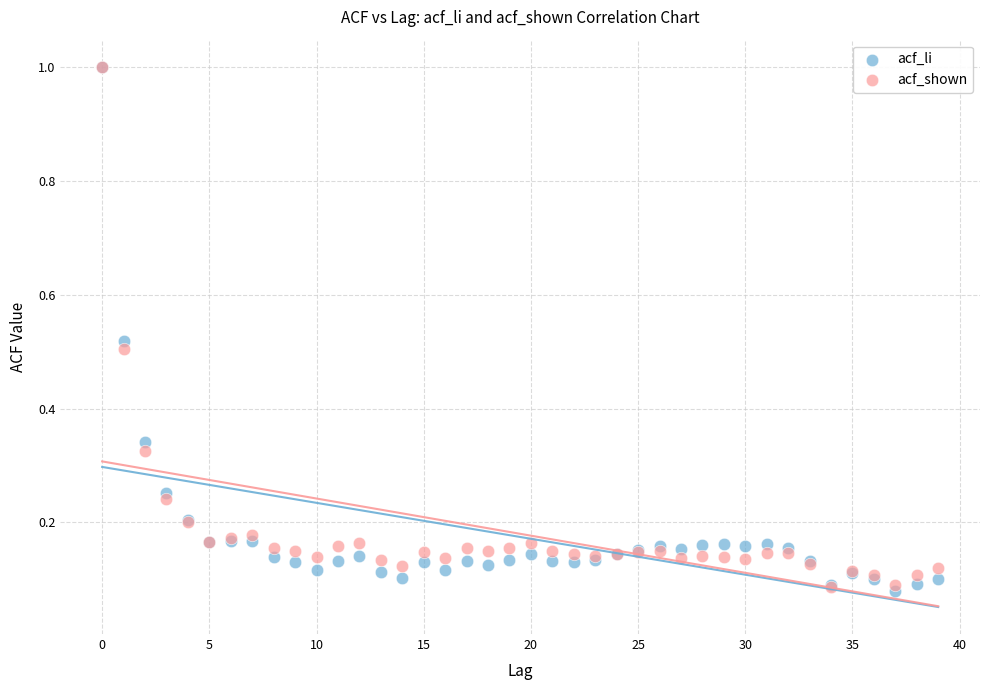

What are all the series names shown in the legend?

acf_li, acf_shown